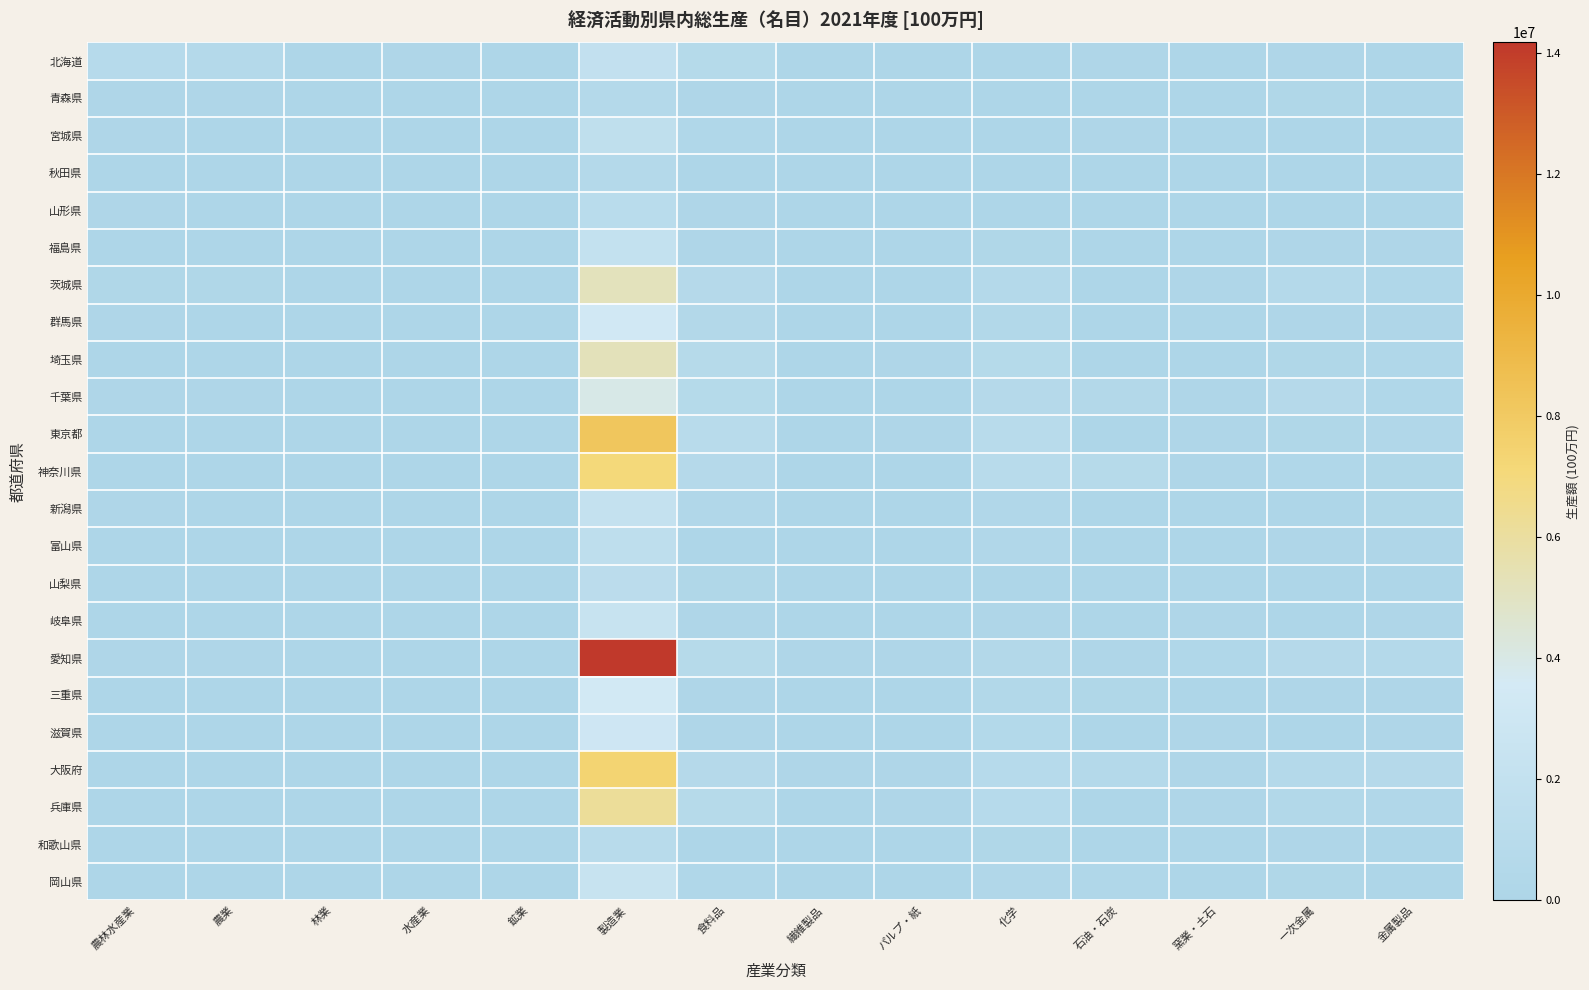

At 石油・石炭, list the series in order from largest to smallest.

神奈川県, 大阪府, 千葉県, 岡山県, 三重県, 北海道, 愛知県, 宮城県, 東京都, 和歌山県, 兵庫県, 茨城県, 埼玉県, 滋賀県, 新潟県, 岐阜県, 群馬県, 福島県, 富山県, 青森県, 秋田県, 山梨県, 山形県